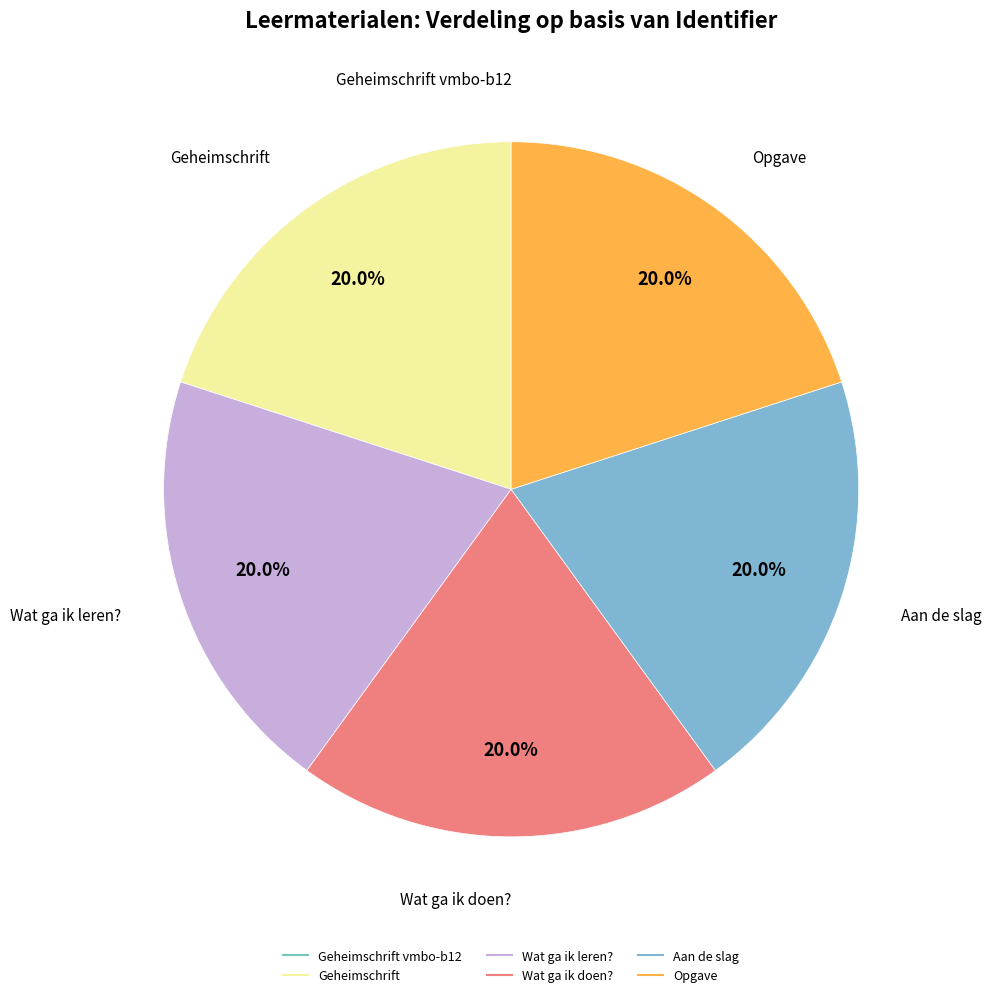

Is there any slice that represents more than half of the pie?

No